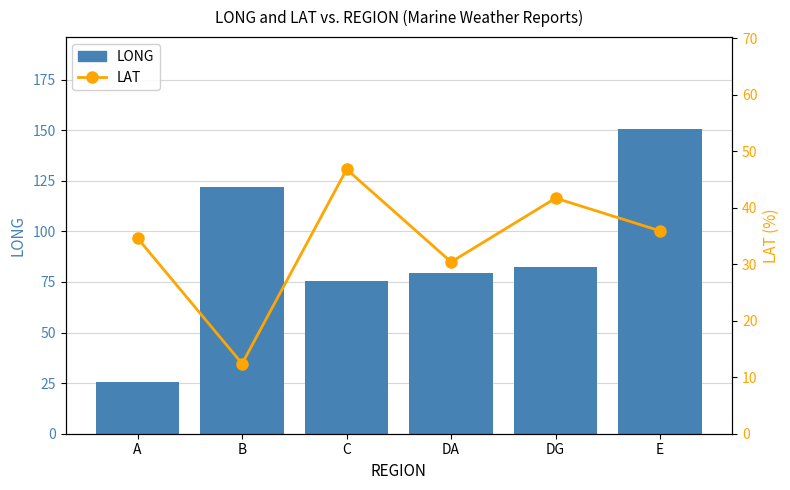

The LAT series shows 59.8 at A. True or false?

False